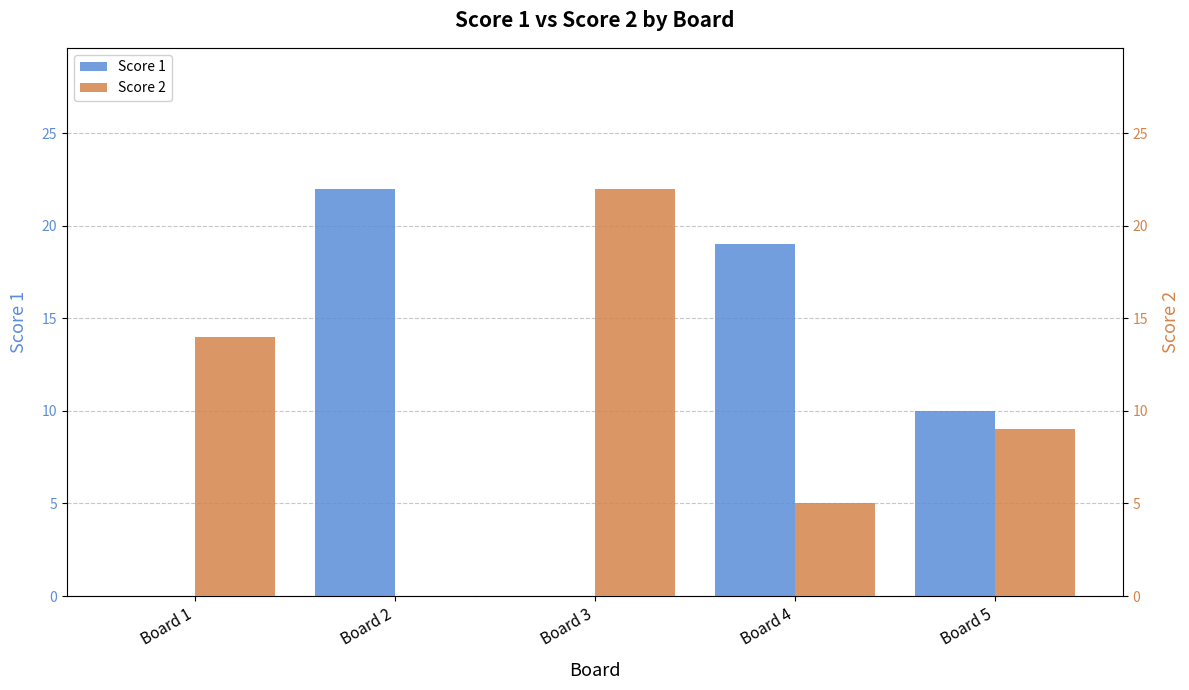

How many series are shown in this chart?

2